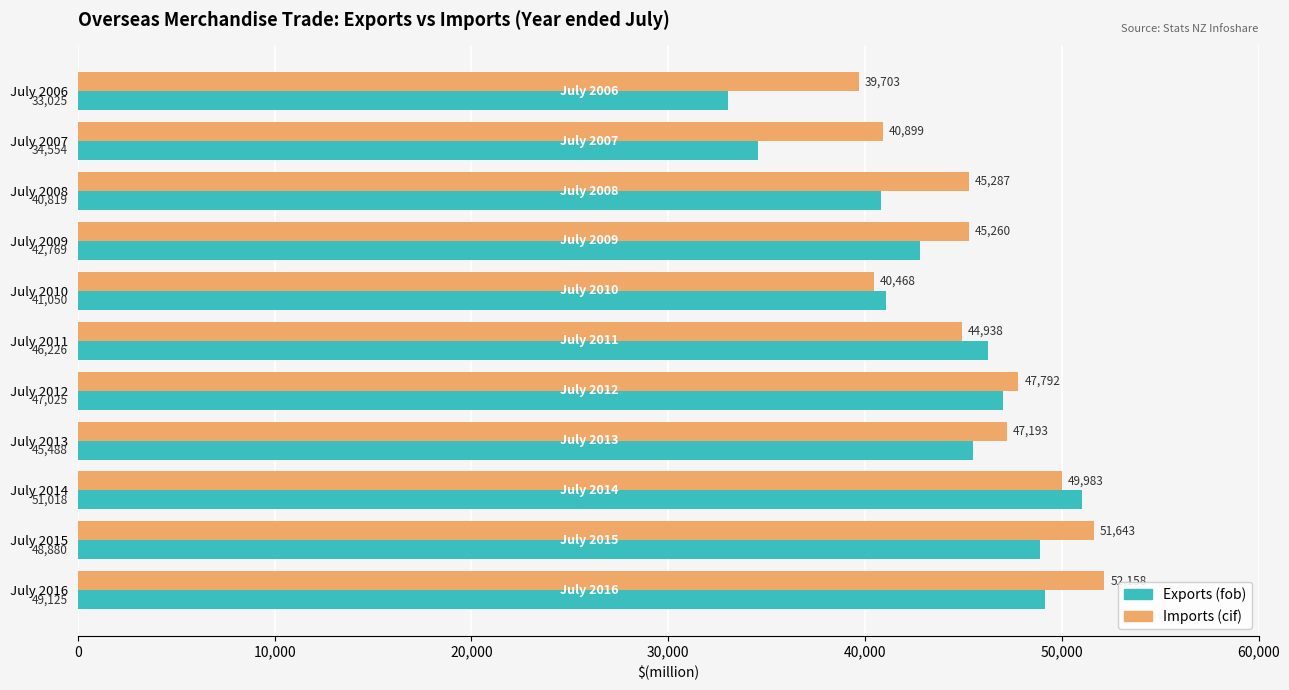

List the series in order of their overall mean, lowest first.

Exports (fob), Imports (cif)